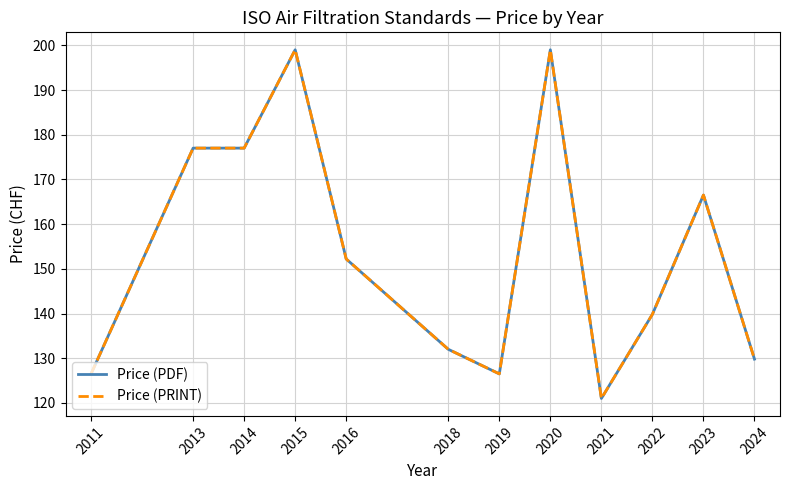

Does the chart have visible grid lines?

Yes